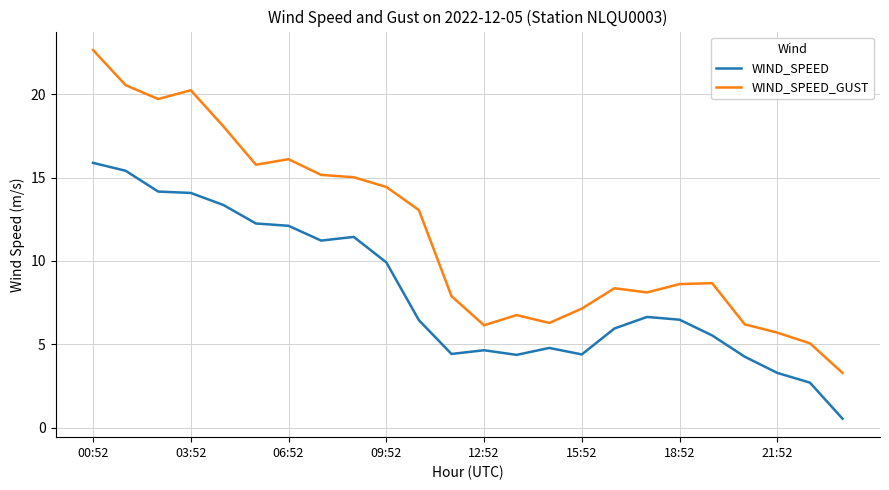

True or false: WIND_SPEED_GUST and WIND_SPEED intersect in this chart.

False